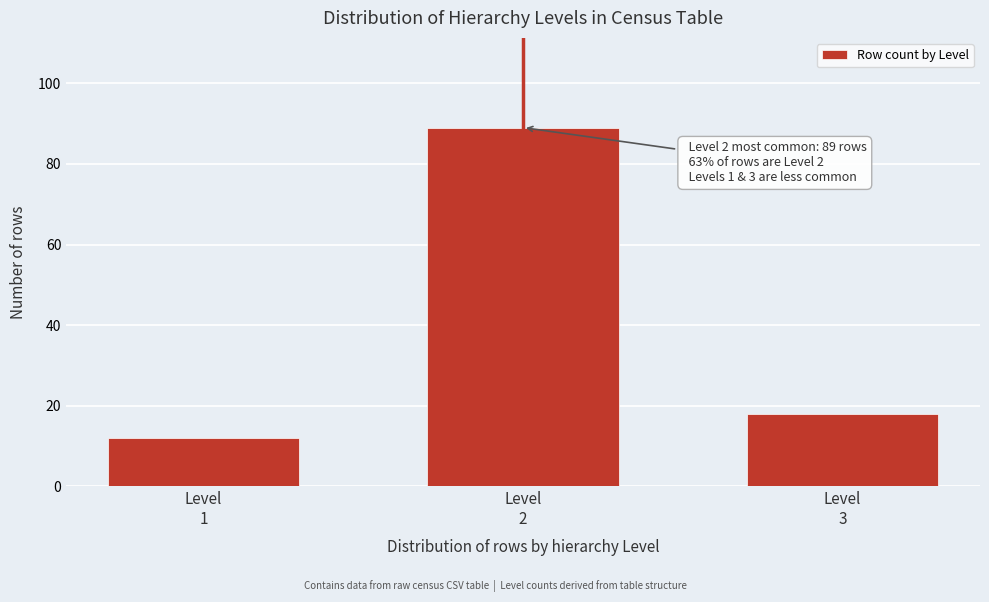

Reading right to left, transcribe all the data shown in this chart.

18	89	12